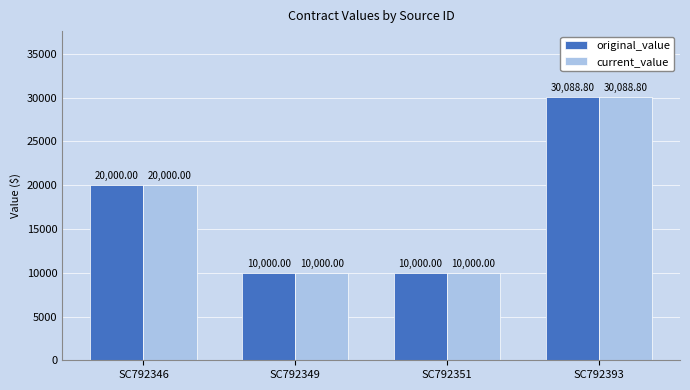

Reading left to right, transcribe all the data shown in this chart.

original_value: 20000.0	10000.0	10000.0	30088.8
current_value: 20000.0	10000.0	10000.0	30088.8